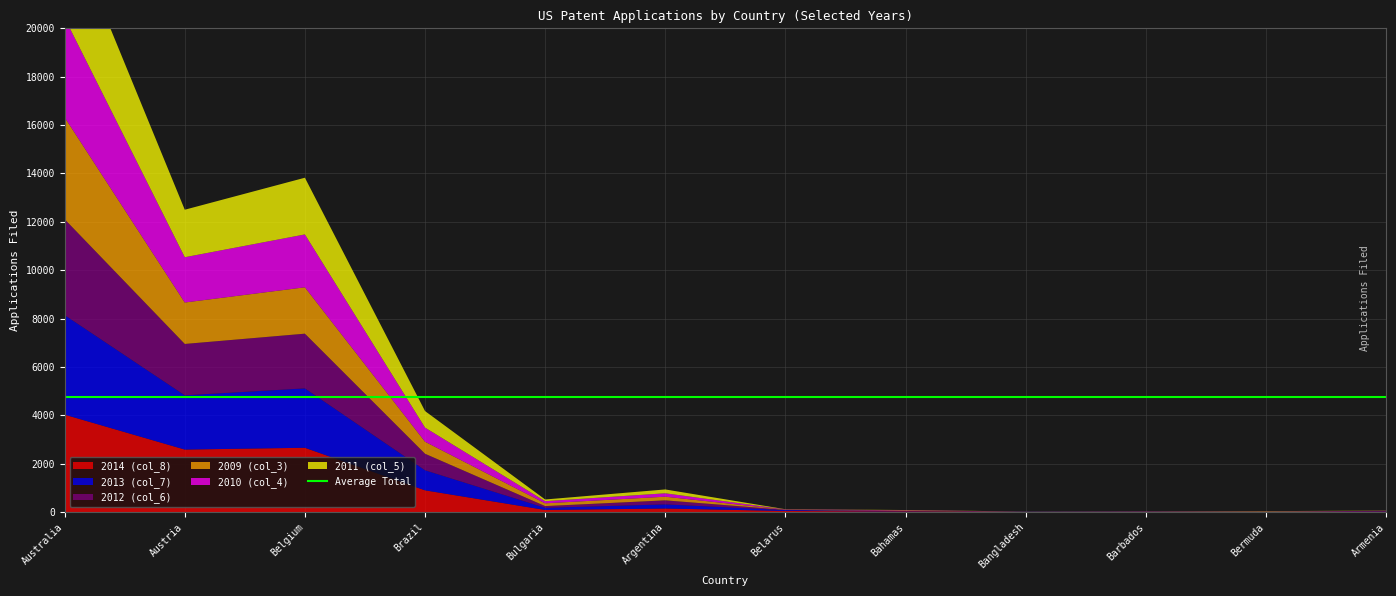

Reading left to right, list all the values displayed in this chart.

2014 (col_8): Australia=4029	Austria=2586	Belgium=2660	Brazil=901	Bulgaria=89	Argentina=149	Belarus=47	Bahamas=26	Bangladesh=6	Barbados=6	Bermuda=3	Armenia=18
2013 (col_7): Australia=4115	Austria=2242	Belgium=2455	Brazil=829	Bulgaria=88	Argentina=170	Belarus=35	Bahamas=8	Bangladesh=9	Barbados=7	Bermuda=3	Armenia=14
2012 (col_6): Australia=3964	Austria=2124	Belgium=2262	Brazil=683	Bulgaria=72	Argentina=167	Belarus=12	Bahamas=13	Bangladesh=2	Barbados=0	Bermuda=11	Armenia=11
2009 (col_3): Australia=4211	Austria=1713	Belgium=1917	Brazil=497	Bulgaria=114	Argentina=151	Belarus=7	Bahamas=16	Bangladesh=0	Barbados=6	Bermuda=8	Armenia=2
2010 (col_4): Australia=4111	Austria=1872	Belgium=2186	Brazil=584	Bulgaria=89	Argentina=141	Belarus=11	Bahamas=15	Bangladesh=2	Barbados=8	Bermuda=5	Armenia=8
2011 (col_5): Australia=4174	Austria=1964	Belgium=2344	Brazil=684	Bulgaria=70	Argentina=159	Belarus=7	Bahamas=8	Bangladesh=5	Barbados=2	Bermuda=11	Armenia=8